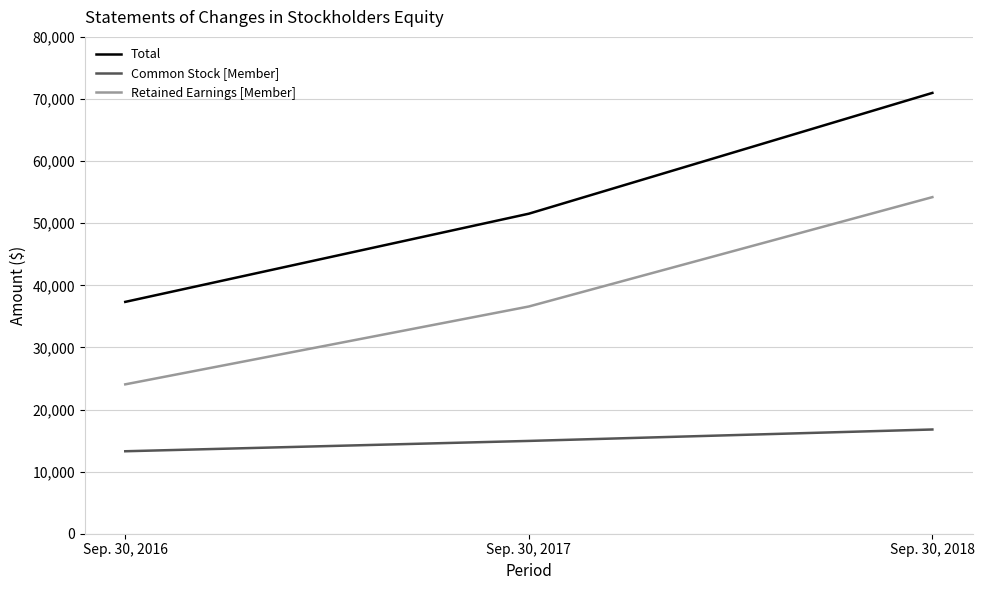

Which label corresponds to the smallest value in the chart?

Sep. 30, 2016